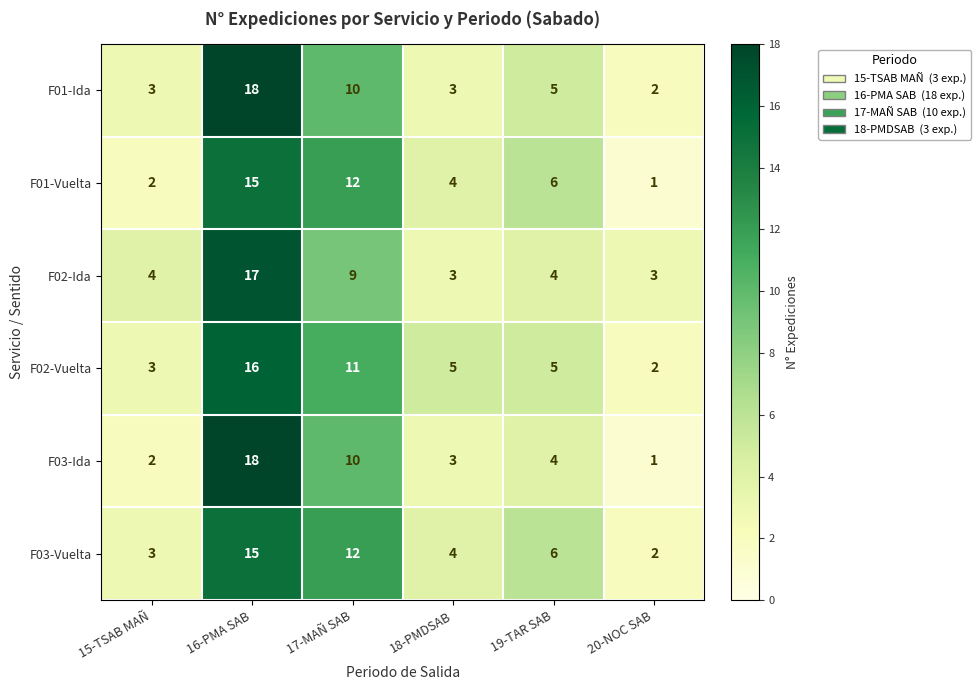

Which series changed the most between 19-TAR SAB and 20-NOC SAB?

F01-Vuelta